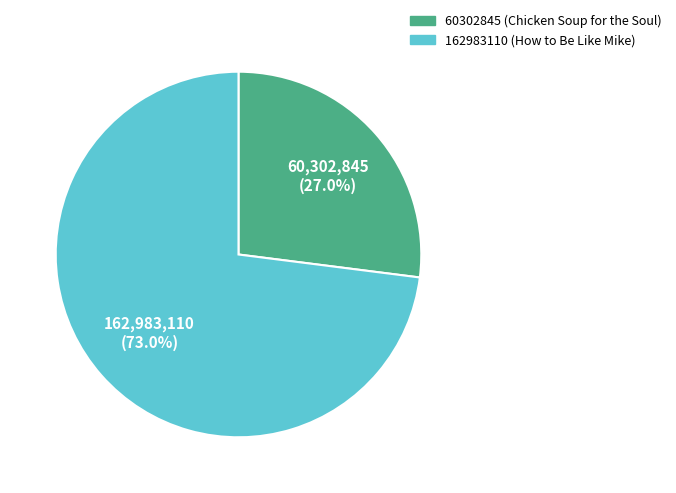

Which category has the smallest portion of the pie?

60302845